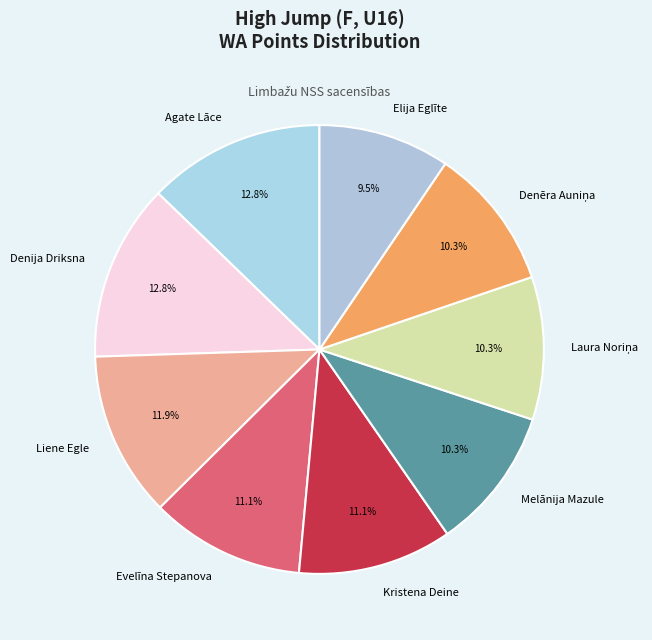

To the nearest percent, what is the difference between the Evelīna Stepanova and Elija Eglīte slice percentages?

2%